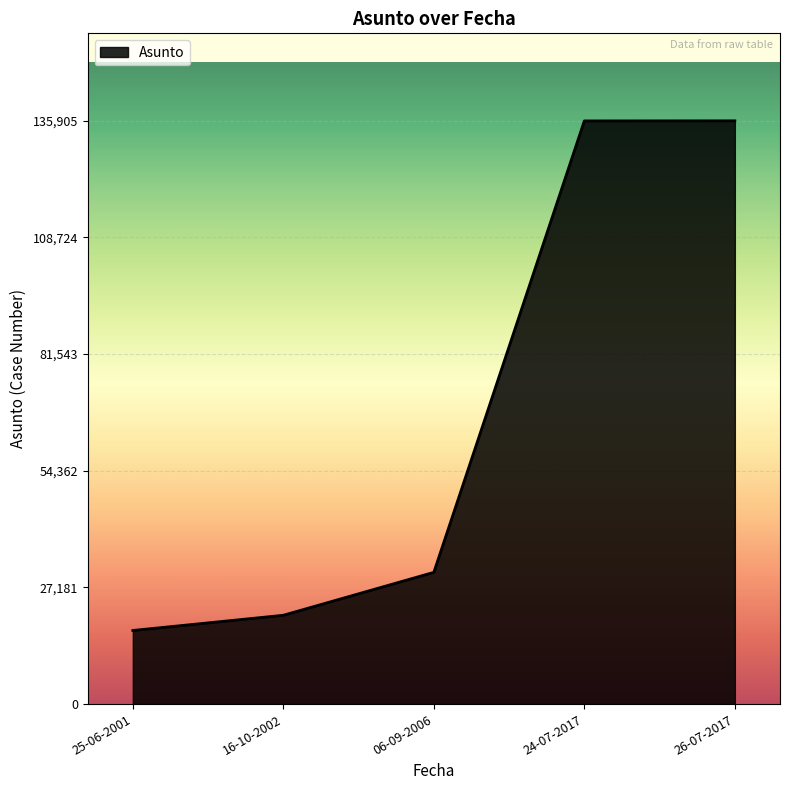

Which has a higher value, 06-09-2006 or 25-06-2001?

06-09-2006